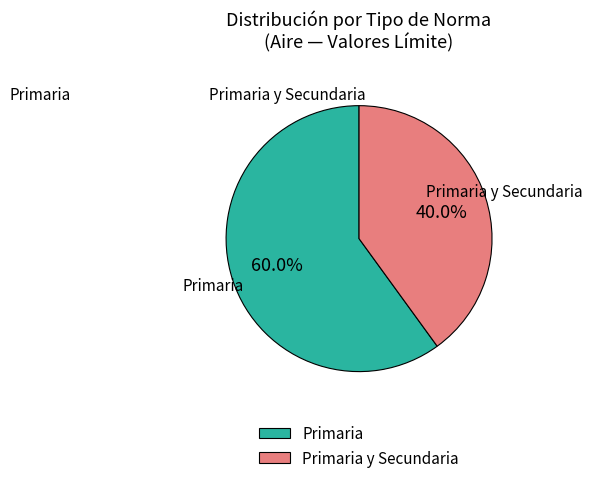

Rank the categories by value from highest to lowest.

Primaria, Primaria y Secundaria